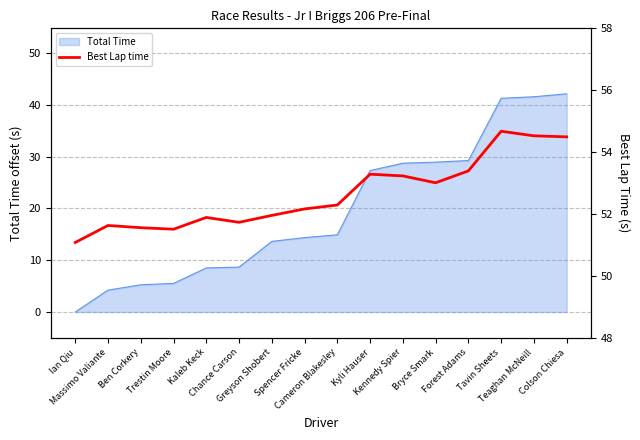

What is the difference between the second highest and minimum values?

3.4